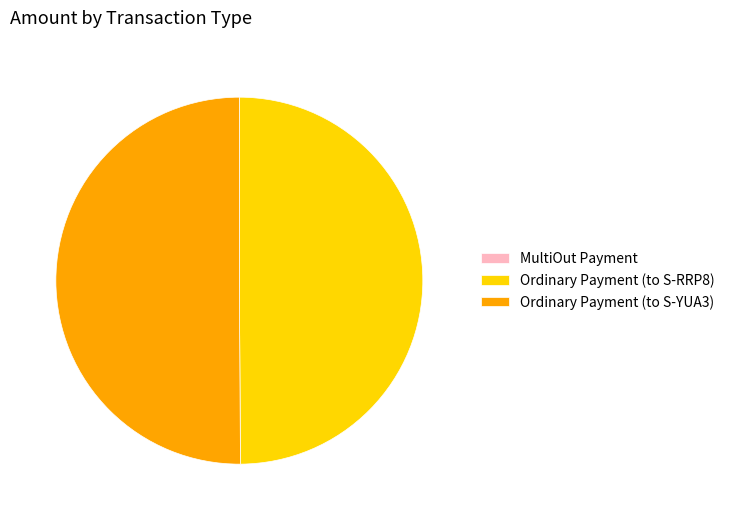

Is it true that Ordinary Payment (to S-RRP8) is 50% of the pie?

True